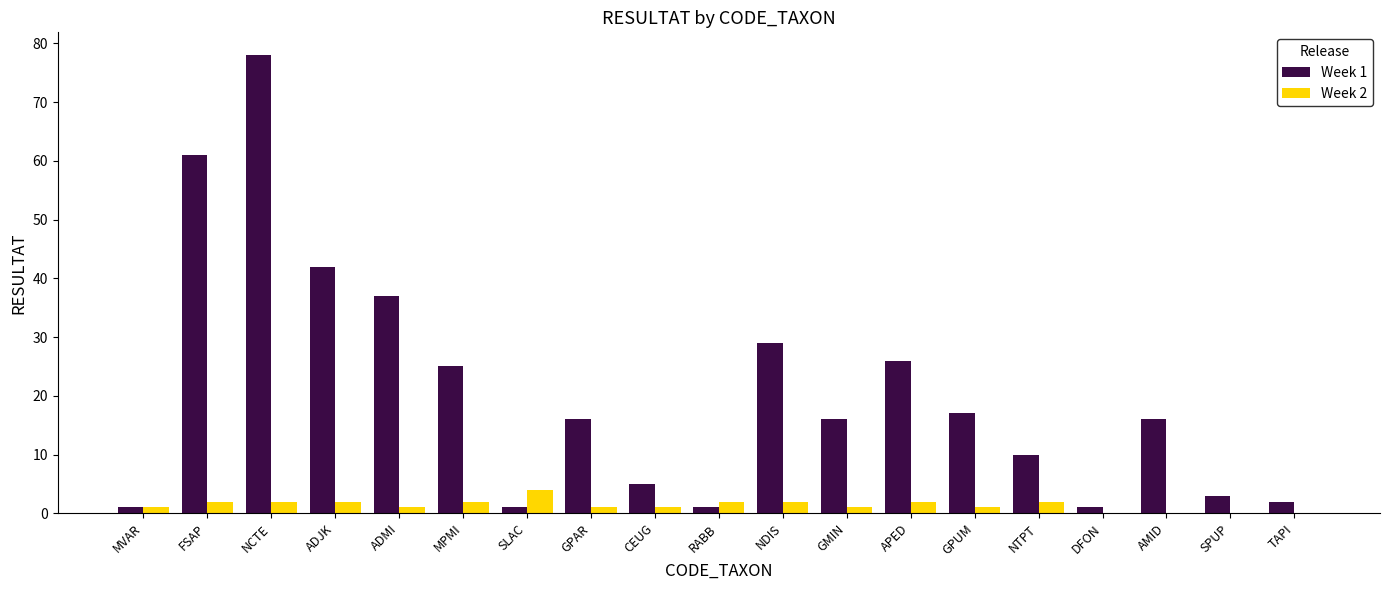

At which category is the sum across all series the highest?

NCTE